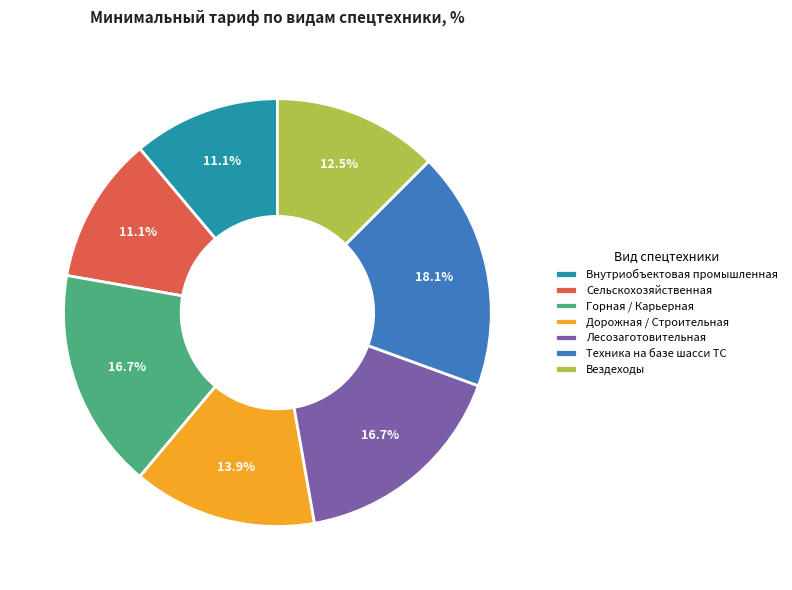

Is it true that Вездеходы is 6% of the pie?

False